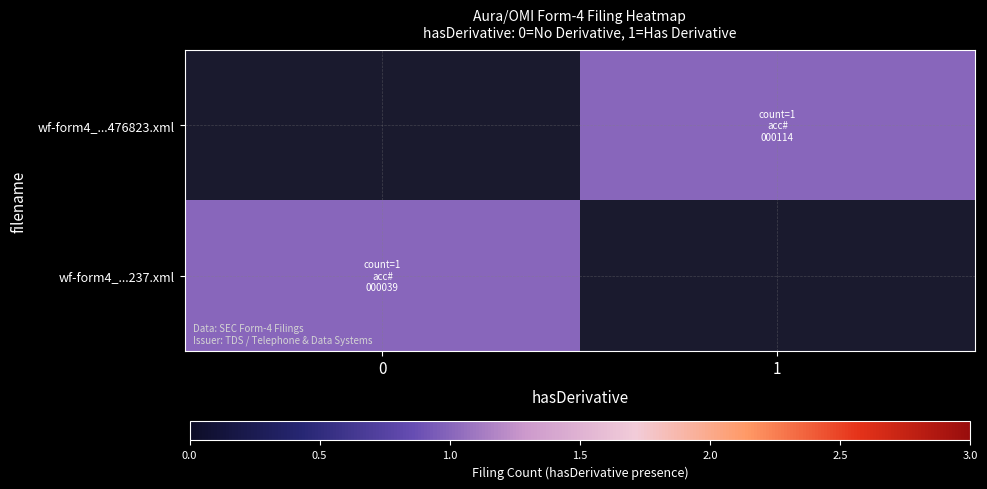

Is it true that wf-form4_...237.xml equals 1.0 at 0?

True